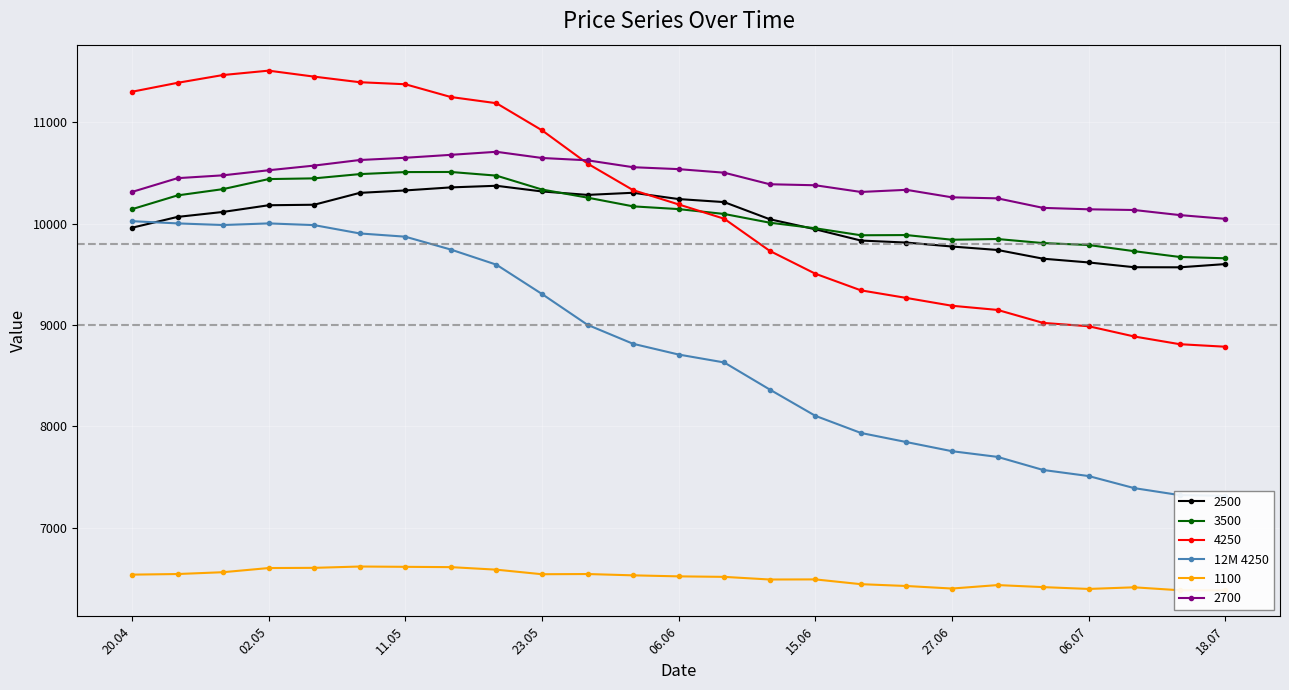

True or false: 3500 has more than 1 points higher than both neighbors.

True